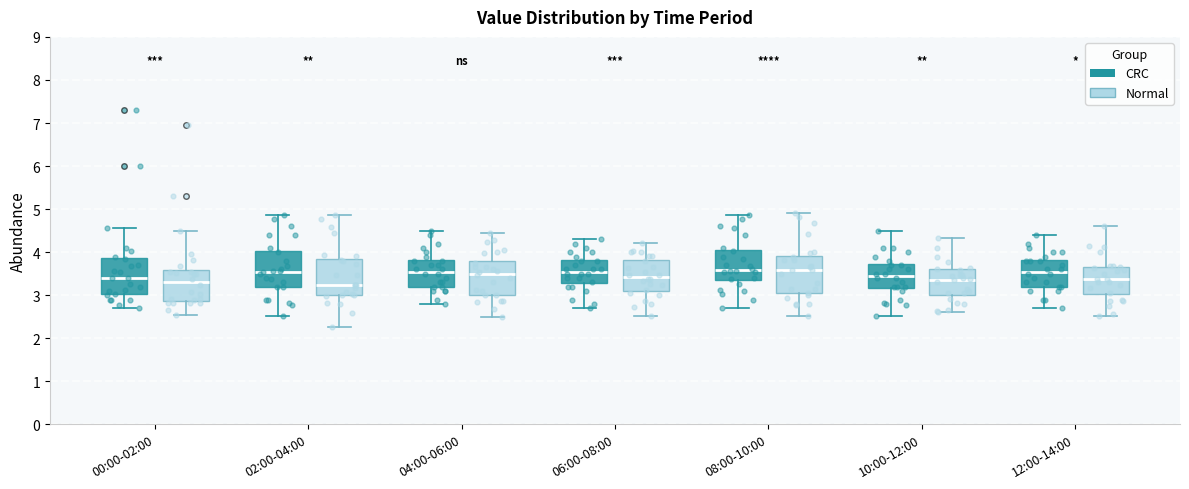

Where is the upper edge of the box for 02:00-04:00 (CRC) on the y-axis? The values are not printed on the chart, so give them approximately, as read against the axis.

4.0